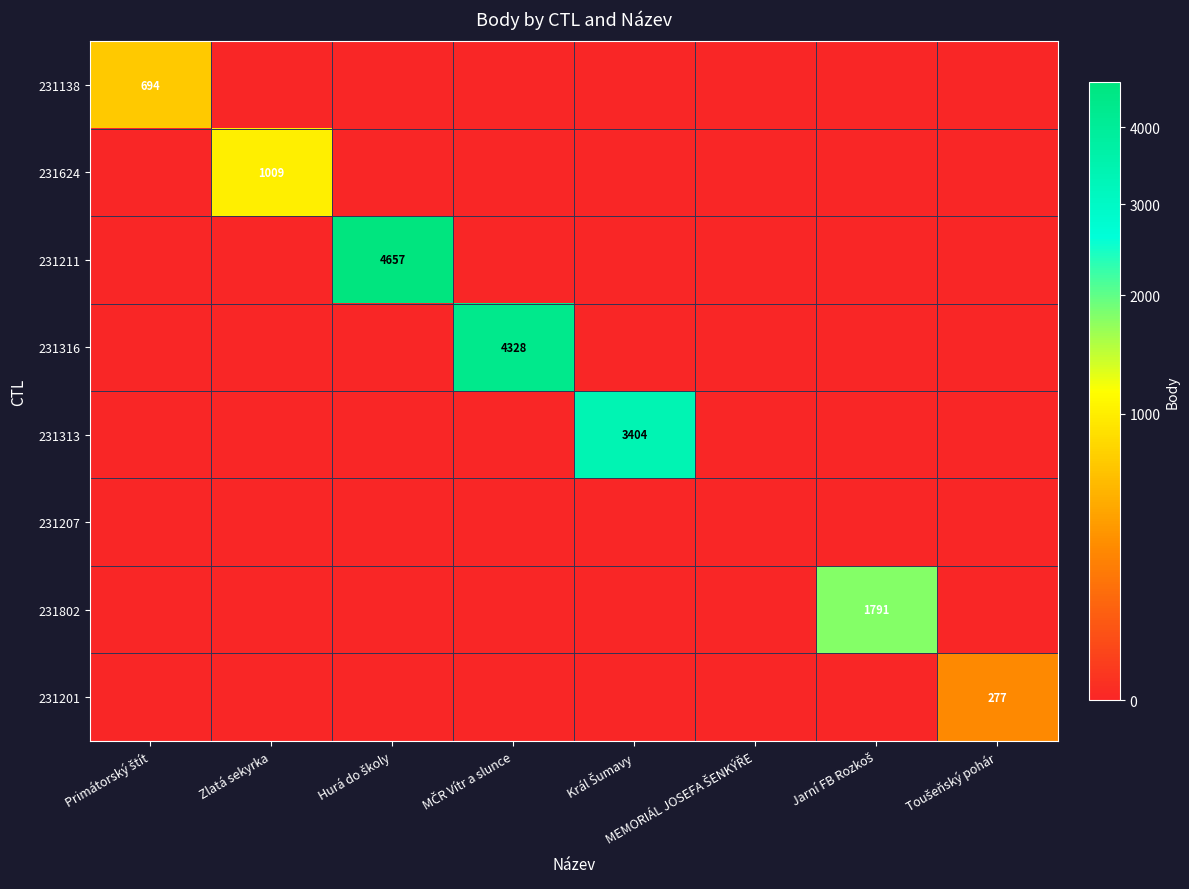

What is the spread (max minus min) of values at MČR Vítr a slunce?

4328